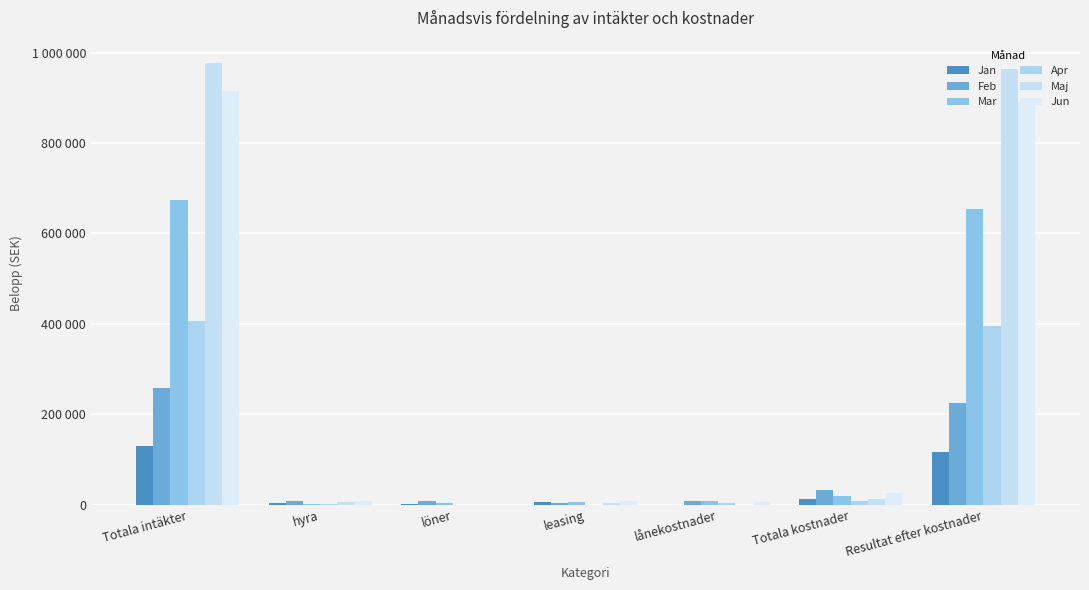

Are the bars grouped side by side (vs. stacked)?

Yes